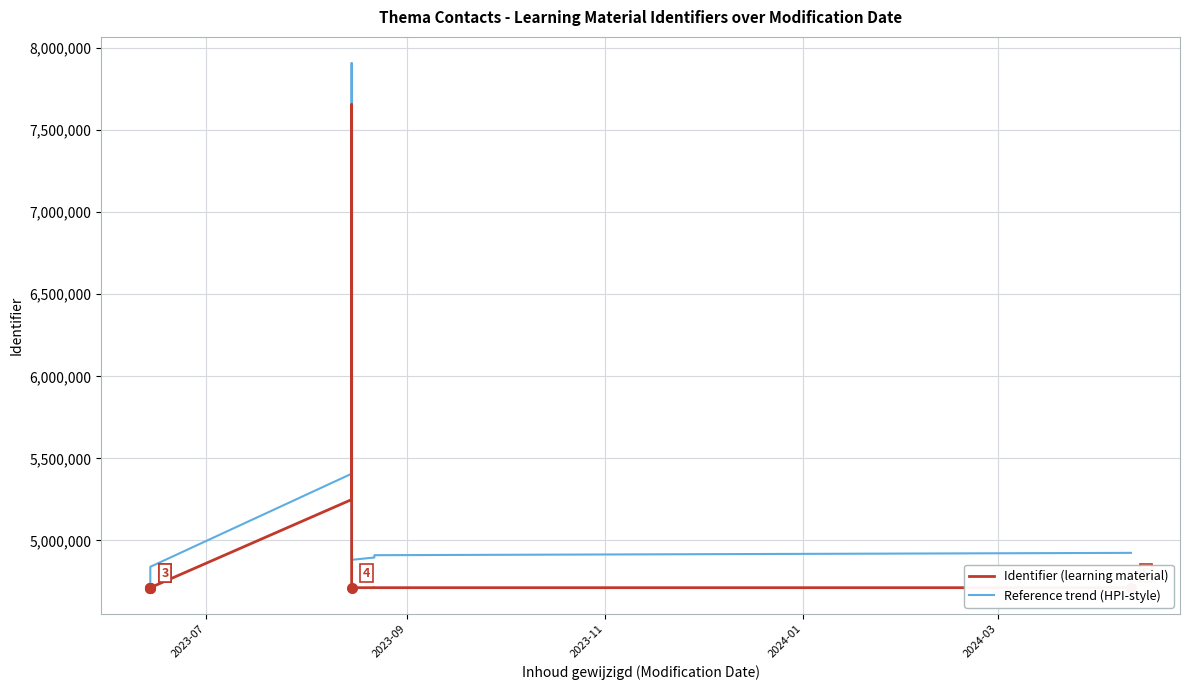

True or false: Identifier (learning material) and Reference trend (HPI-style) intersect in this chart.

False